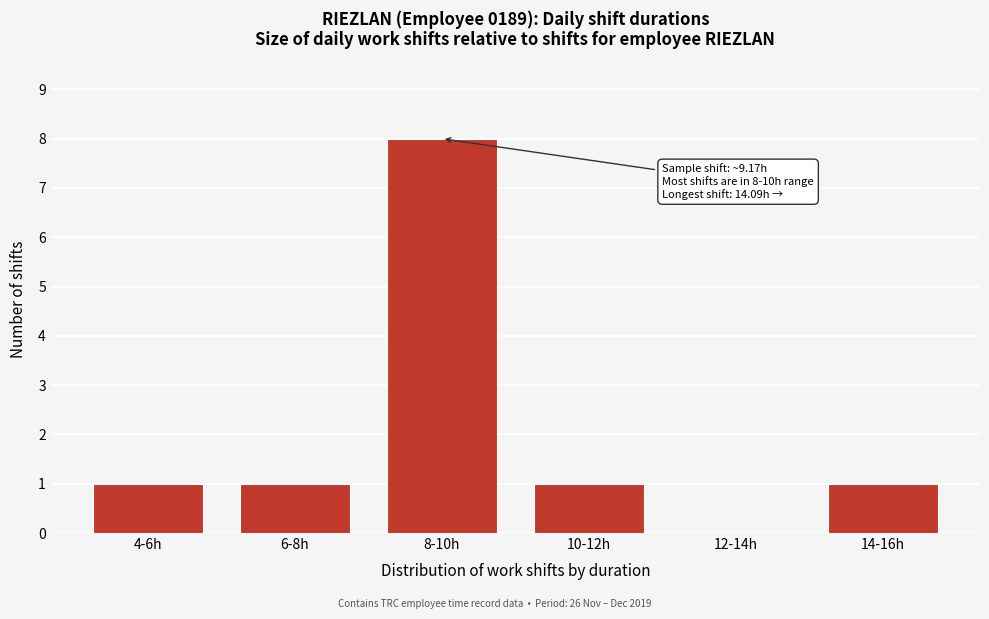

Reading left to right, extract all data points from this chart.

4-6h=1	6-8h=1	8-10h=8	10-12h=1	12-14h=0	14-16h=1